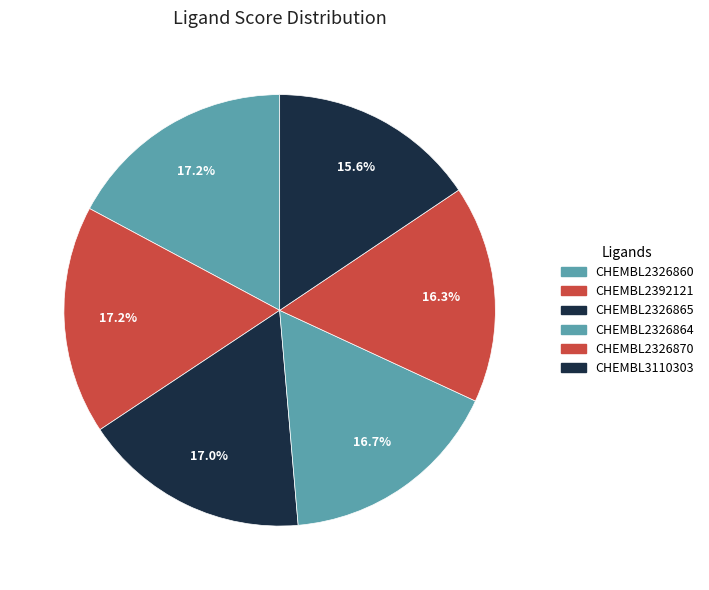

Count the number of slices in the pie.

6